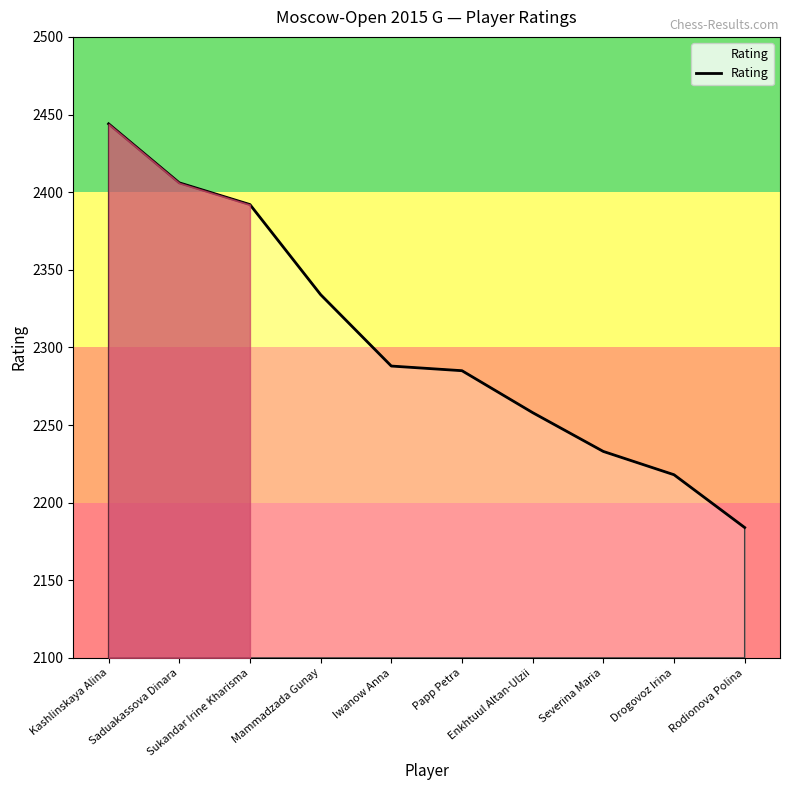

Reading left to right, transcribe all the data shown in this chart.

Kashlinskaya Alina=2444	Saduakassova Dinara=2406	Sukandar Irine Kharisma=2392	Mammadzada Gunay=2334	Iwanow Anna=2288	Papp Petra=2285	Enkhtuul Altan-Ulzii=2258	Severina Maria=2233	Drogovoz Irina=2218	Rodionova Polina=2184